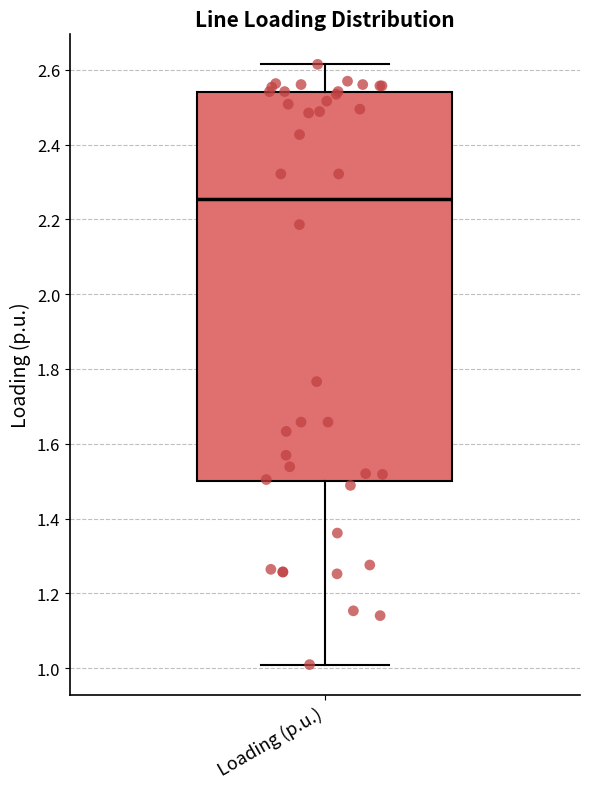

Read this box plot against the y-axis: the position of the median line, the range covered by the box, and the ends of both whiskers. The values are not printed on the chart, so give them approximately, as read against the axis.

median 2.26, box 1.50 to 2.54, whiskers 1.00 to 2.62